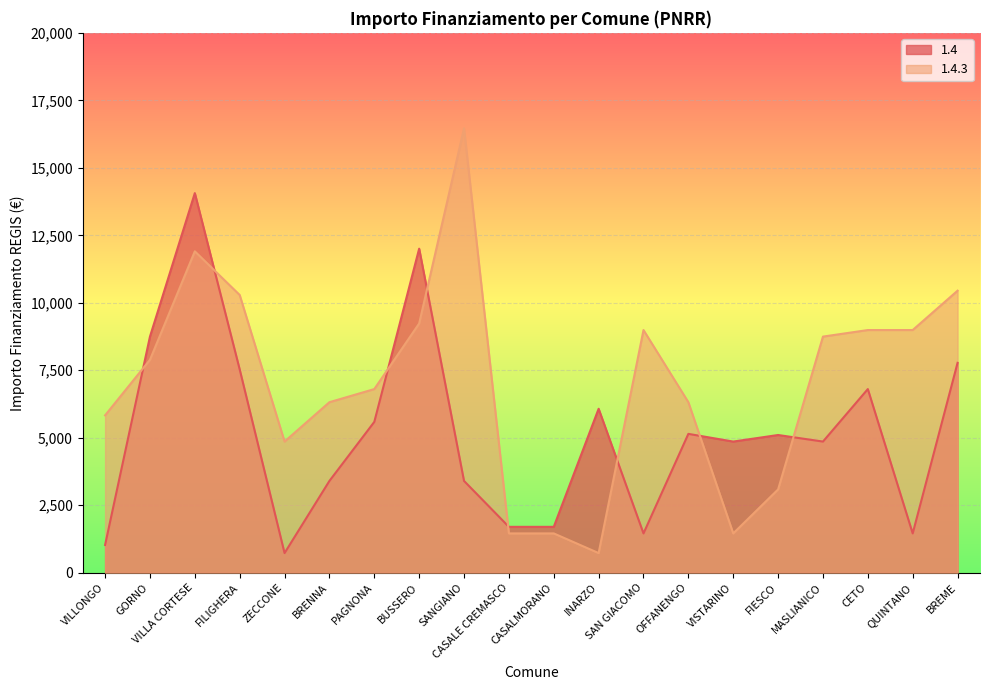

Does the chart display data point markers on the line(s)?

No